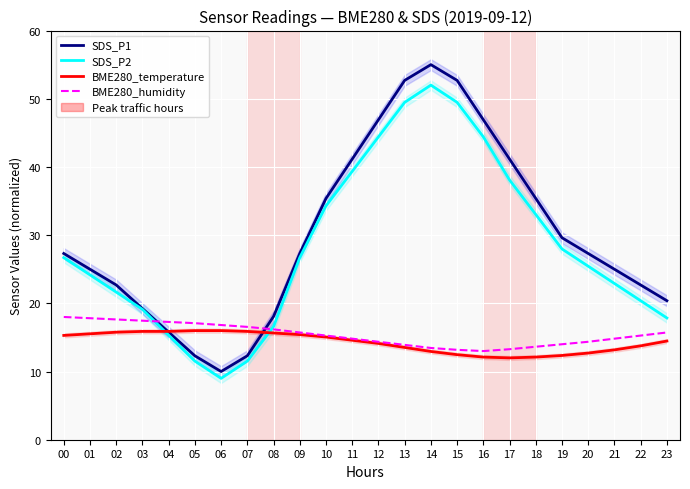

True or false: SDS_P2 and BME280_humidity cross at least once.

True